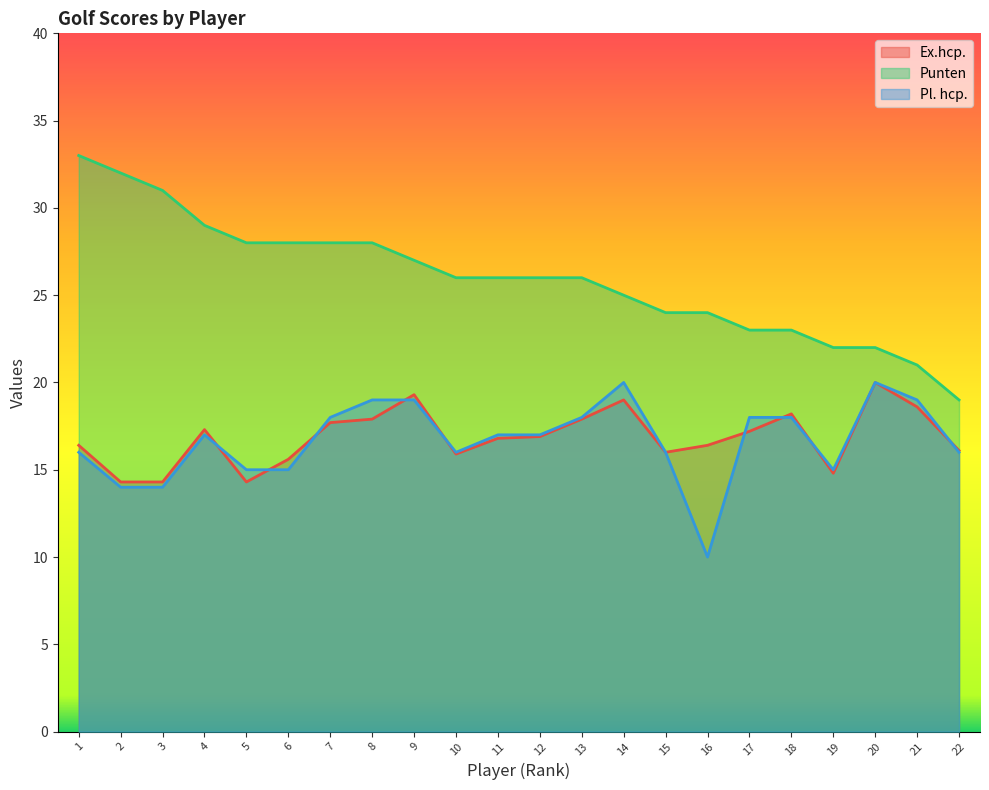

True or false: Punten has a value of 32.0 at 2.

True